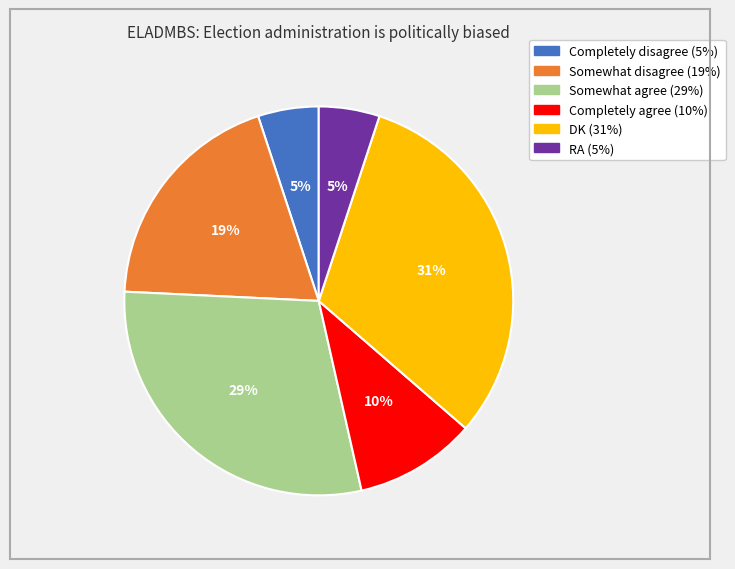

Which slice is the largest?

DK